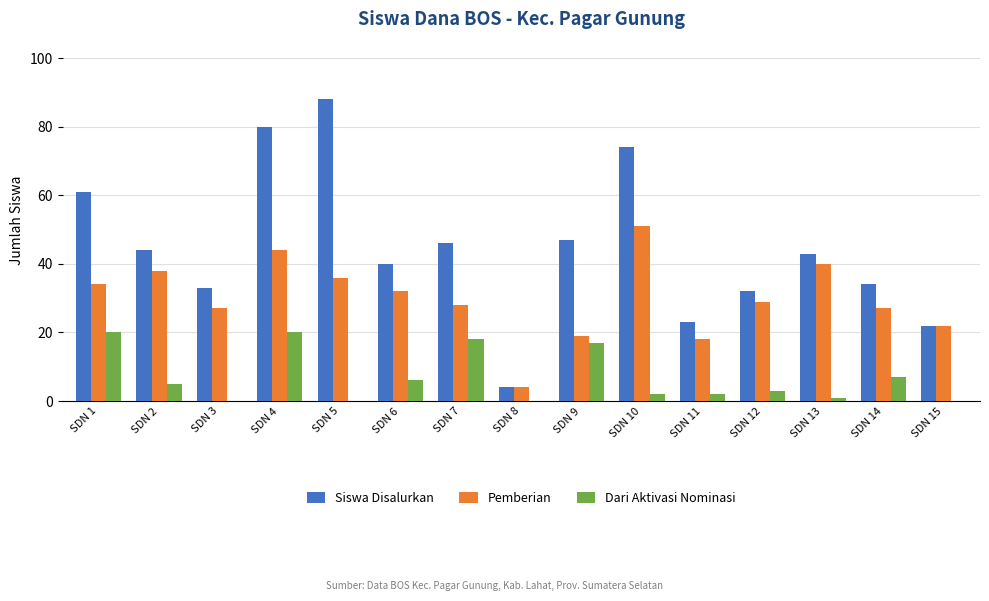

True or false: Siswa Disalurkan has a value of 26 at SDN 7.

False